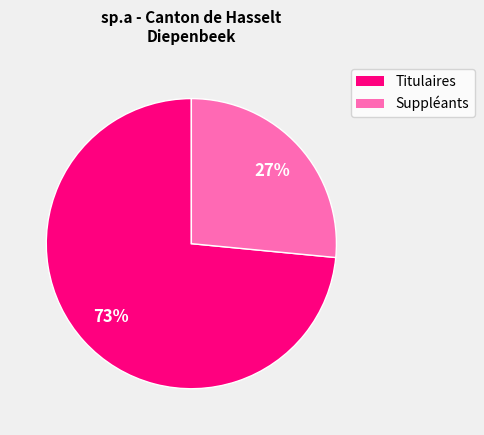

The Suppléants slice represents 13% of the pie. True or false?

False